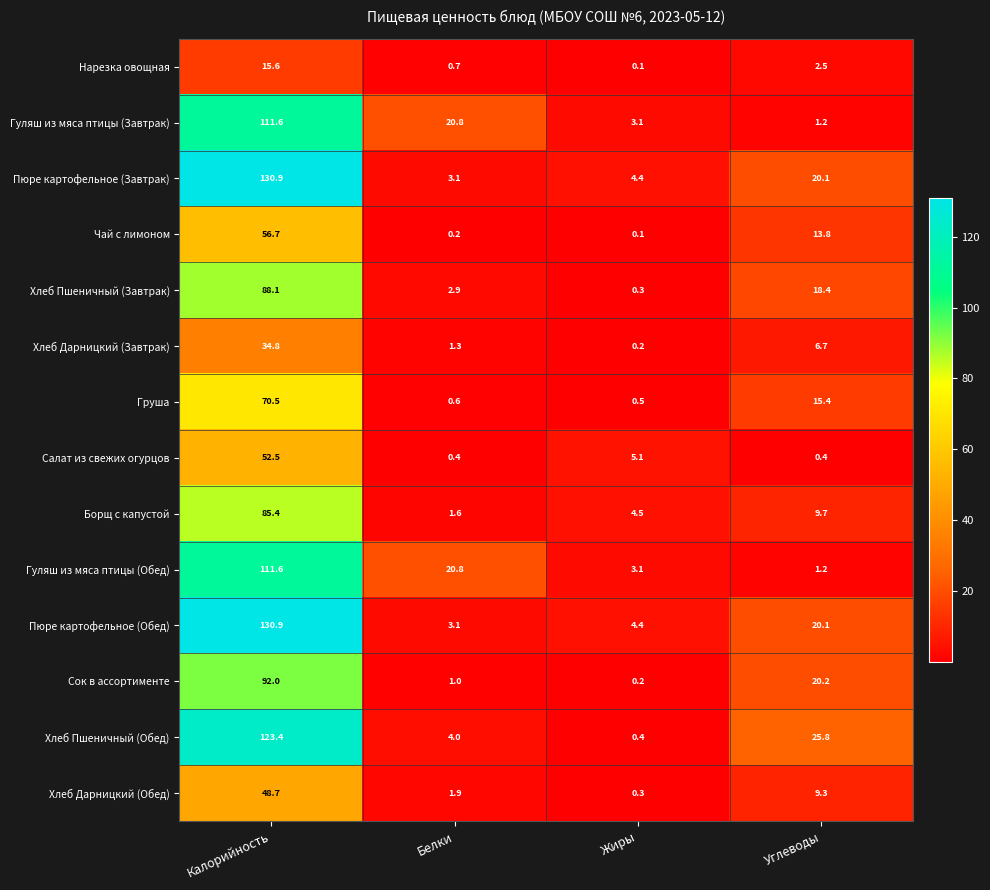

At which category is the sum across all series the highest?

Калорийность